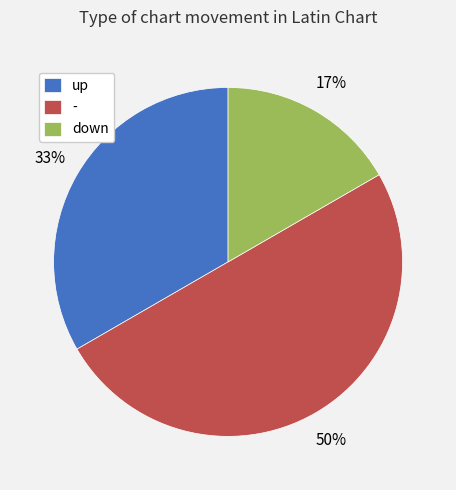

Combined, do up and - account for over 50%?

Yes